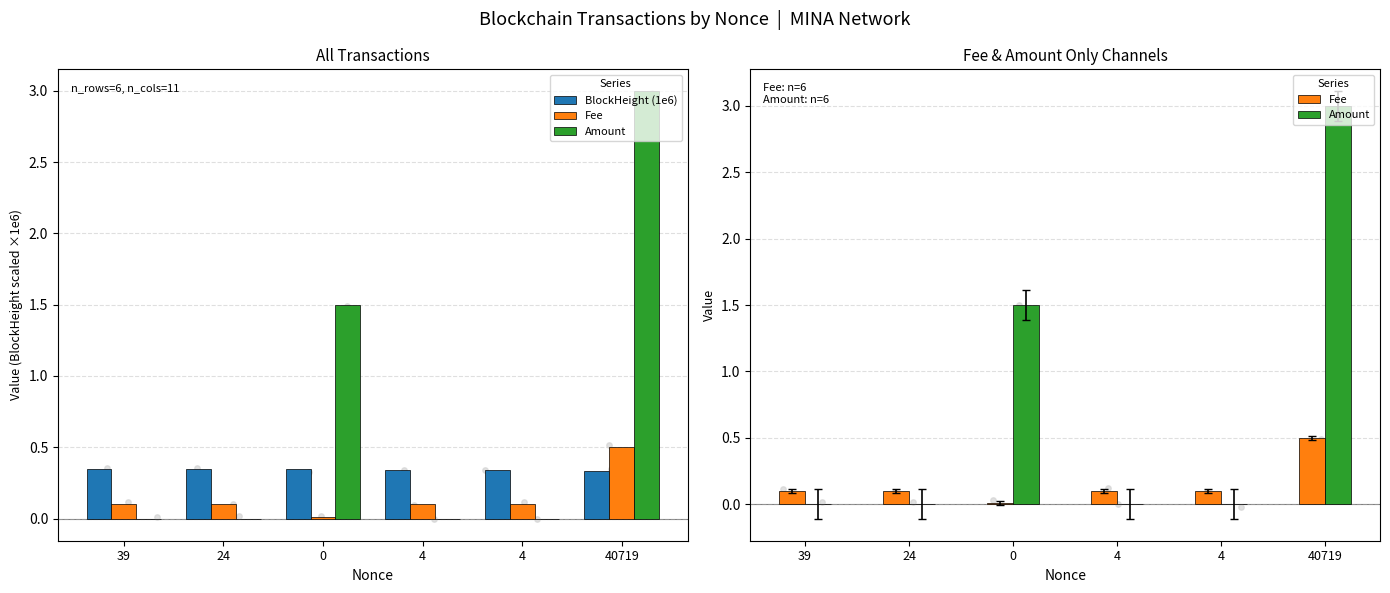

Which series has the widest spread of Y values?

Amount